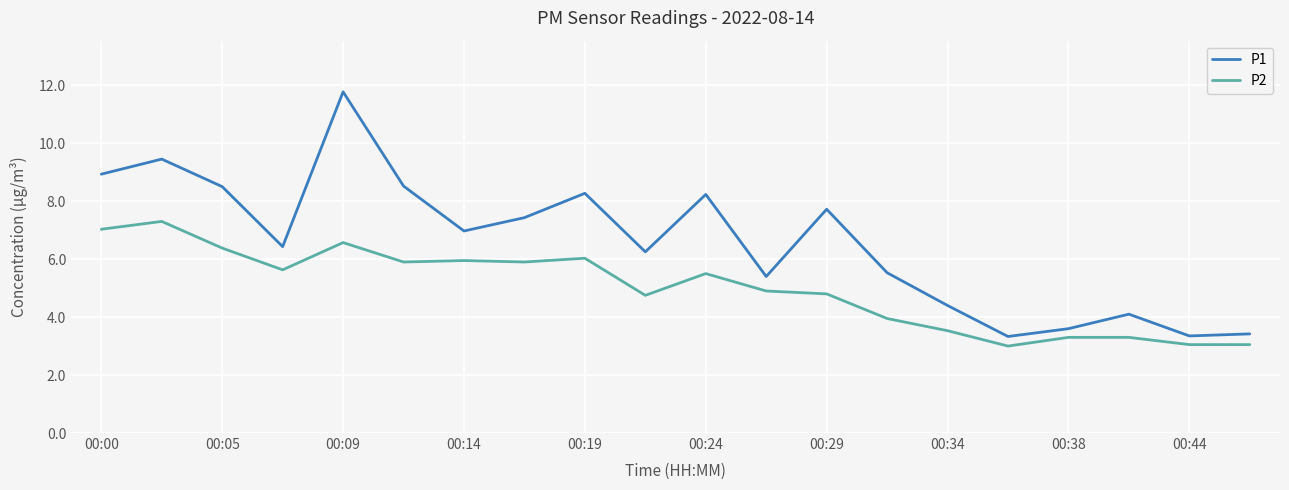

Which series has the widest spread of values?

P1